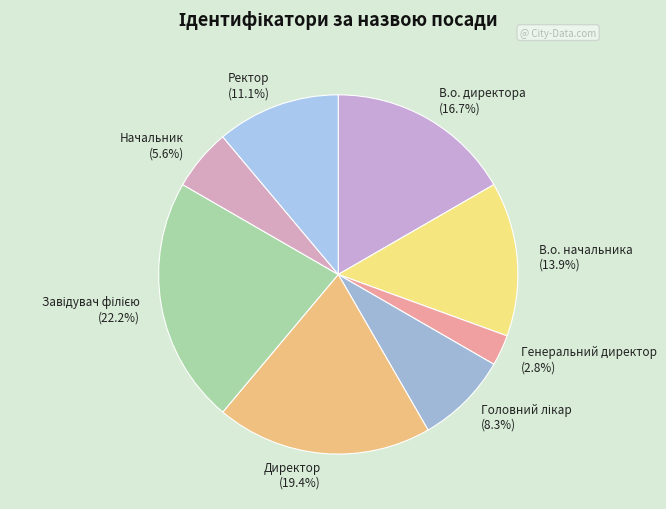

Is there any slice that represents more than half of the pie?

No